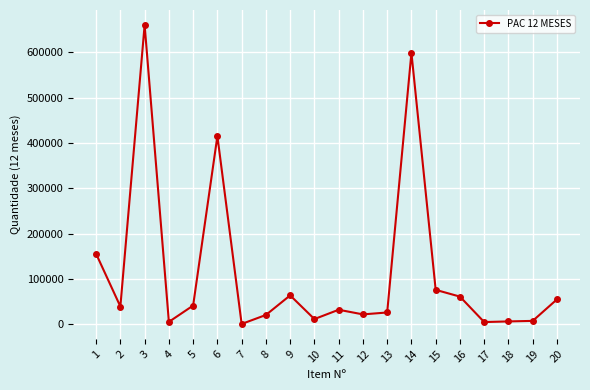

What is the value of the 17th point from the left?

5100